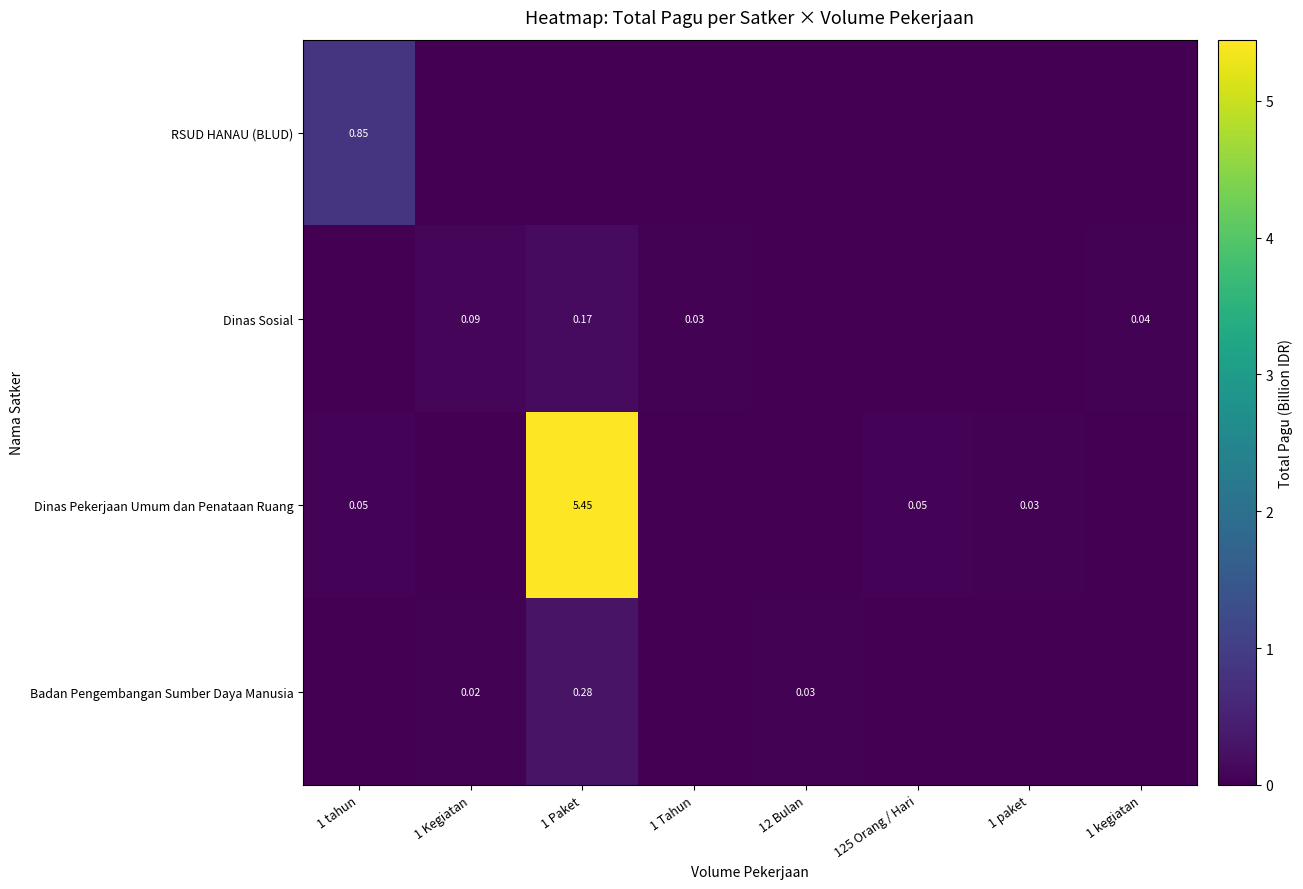

How many series are shown in this chart?

4